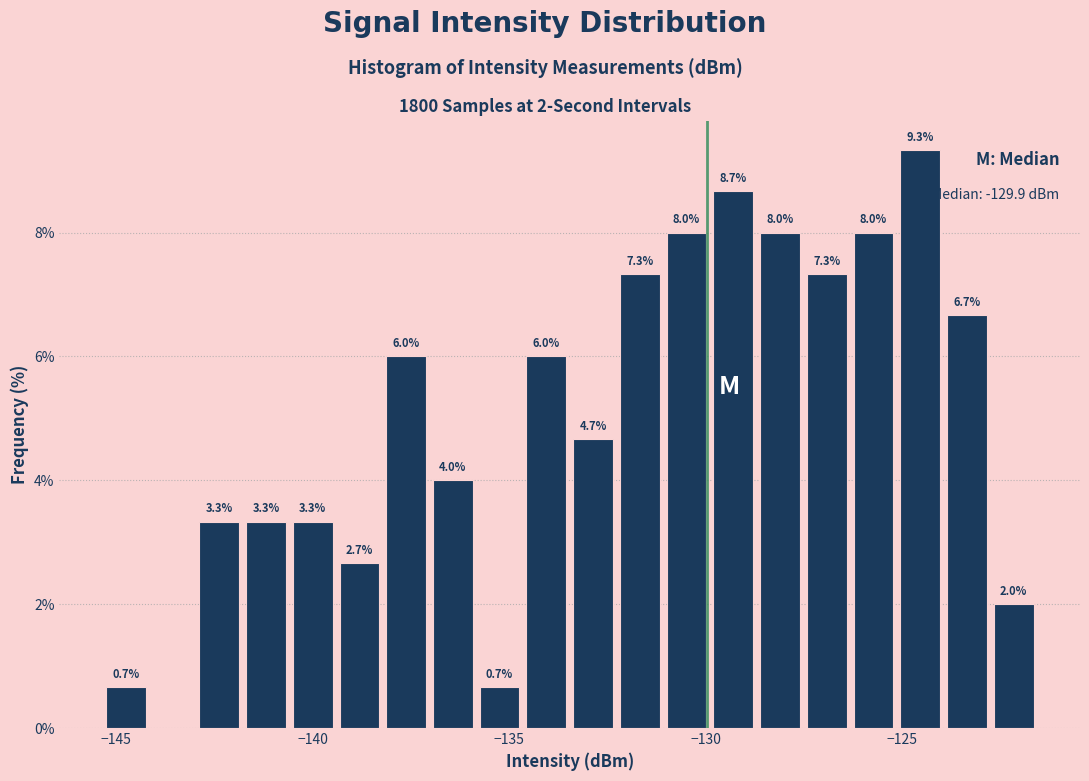

Around what value on the x-axis is the tallest bar? Give the approximate position of its centre, as read against the axis.

-124.5